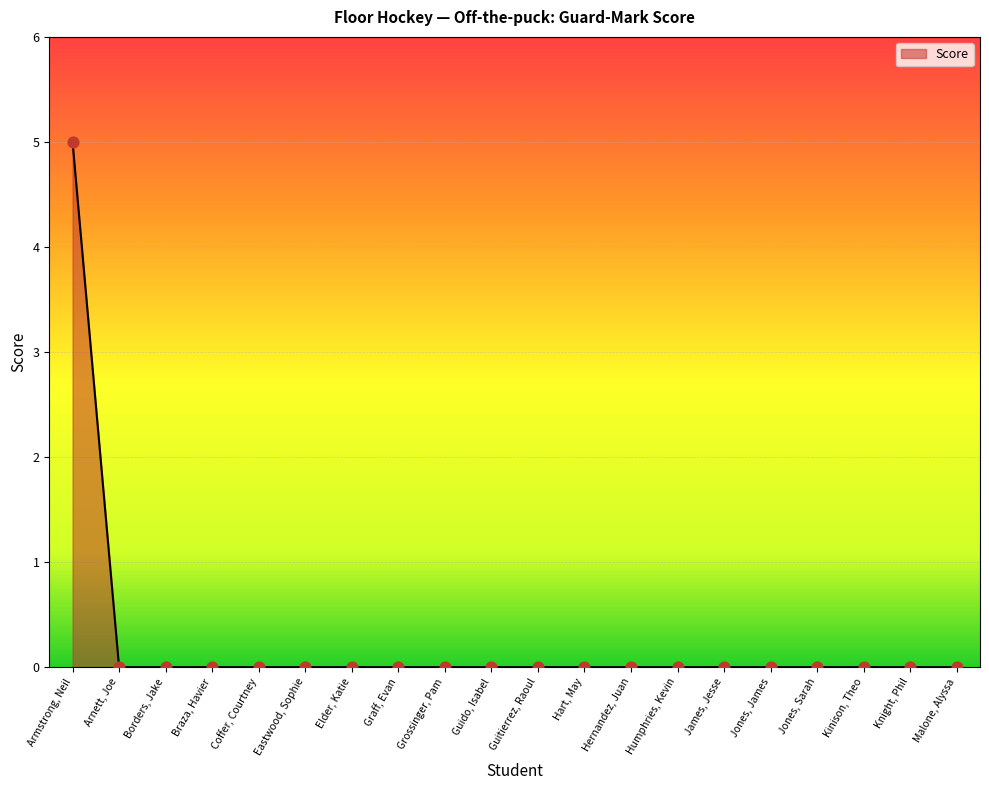

What is the change in value from Armstrong, Neil to Hernandez, Juan?

-5